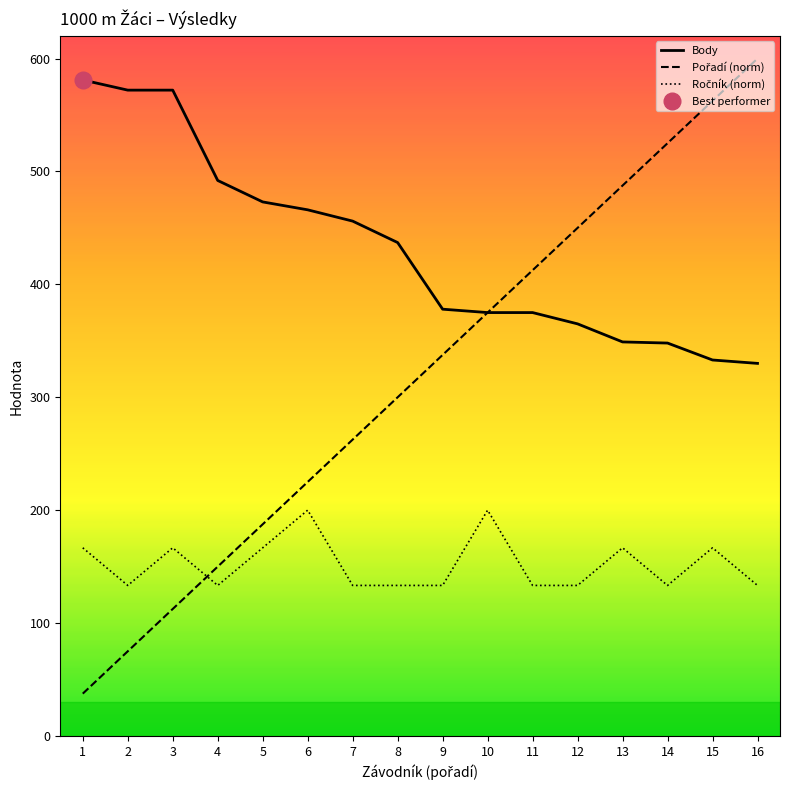

Which has a higher value, 5 or 15?

5